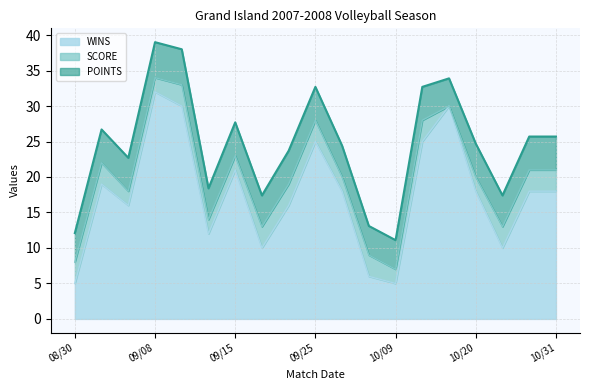

How many interior local peaks does the SCORE series have?

3